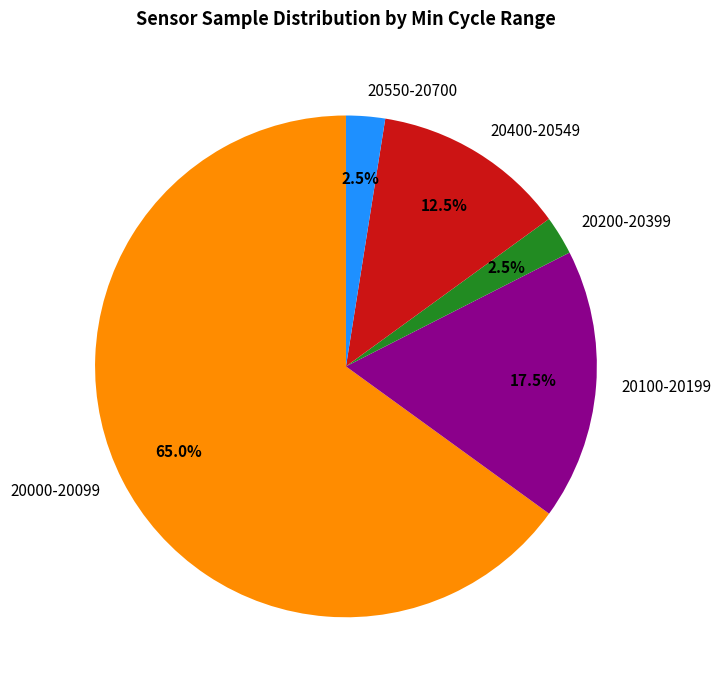

What percentage is NOT represented by 20200-20399?

97.5%